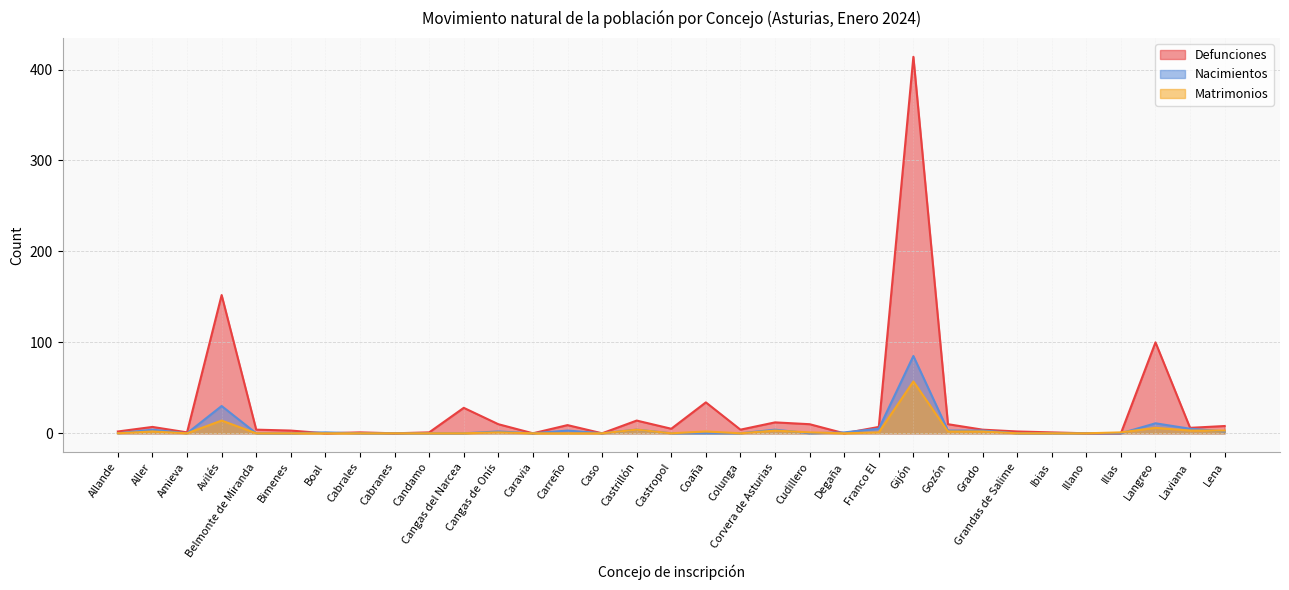

In Defunciones, how many points are higher than both neighbors (excluding endpoints)?

10